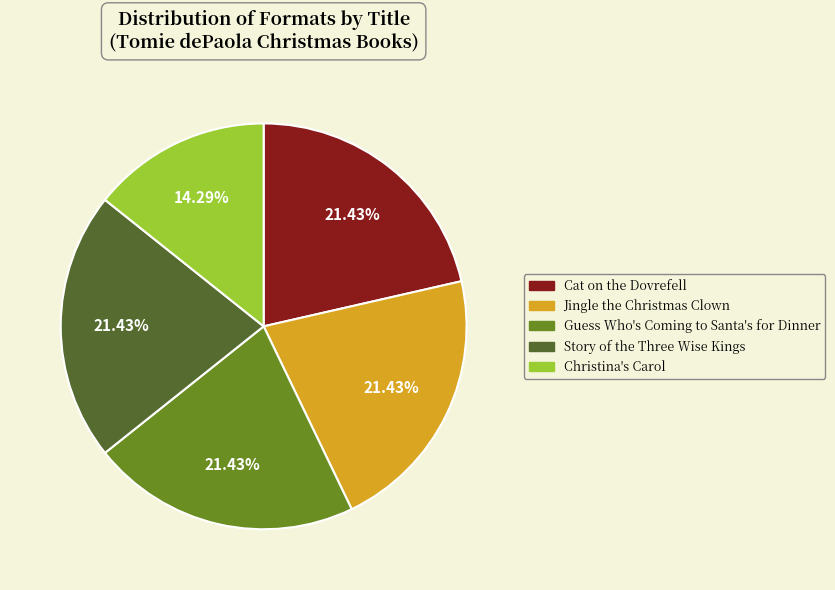

The Cat on the Dovrefell slice represents 21% of the pie. True or false?

True